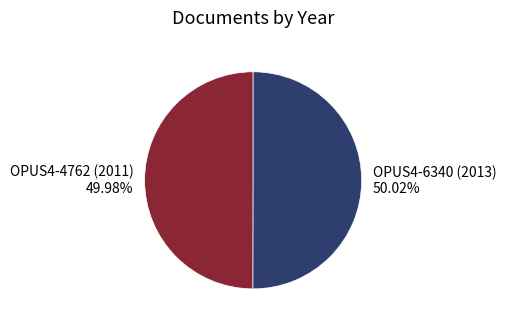

Combined, do OPUS4-6340 (2013) and OPUS4-4762 (2011) account for over 50%?

Yes